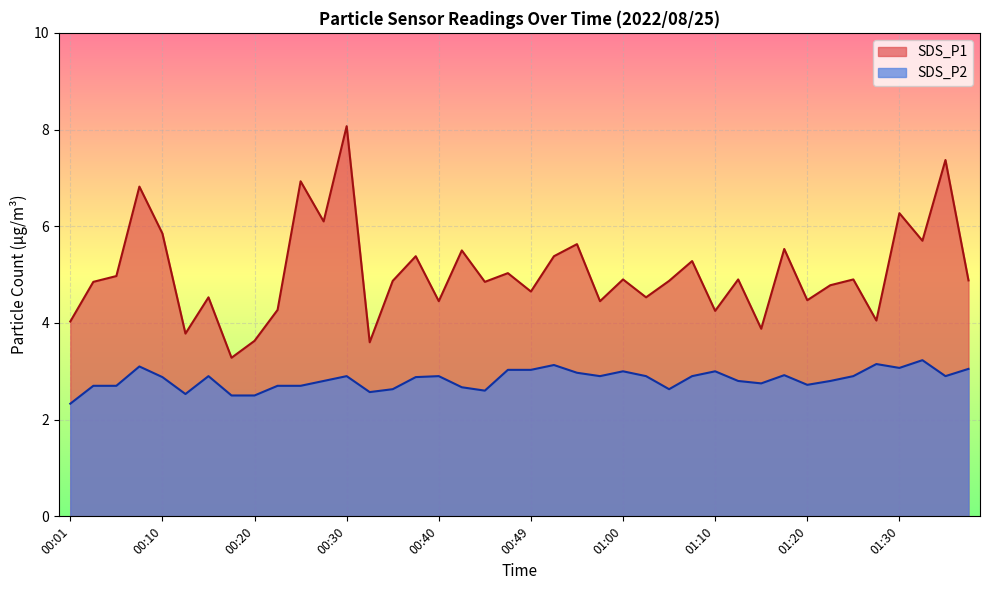

What is the difference between the maximum and minimum values in the SDS_P1 series?

4.8